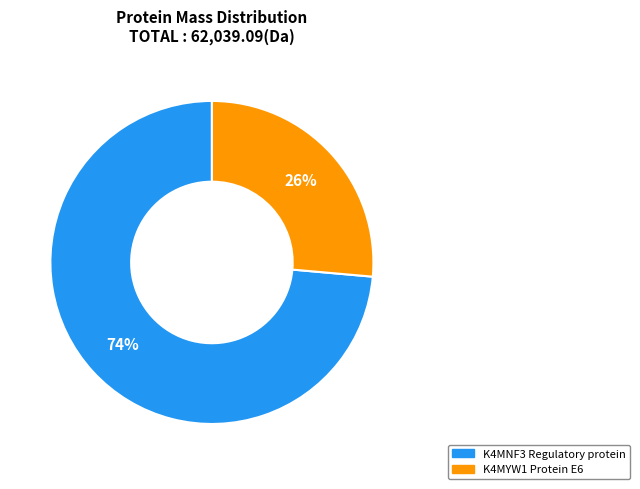

Between K4MYW1 Protein E6 and K4MNF3 Regulatory protein, which is larger?

K4MNF3 Regulatory protein